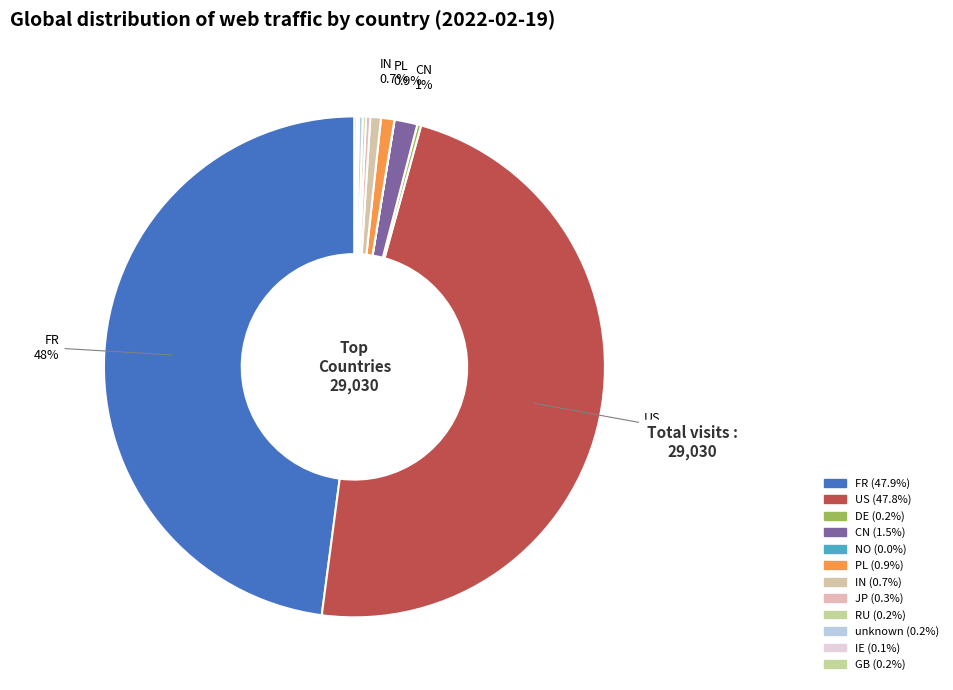

What percentage is the US slice, to the nearest percent?

48%